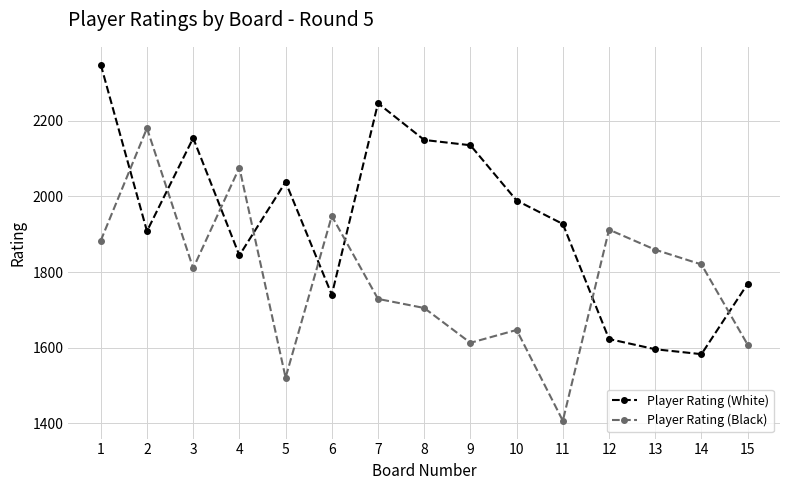

The Player Rating (Black) series shows 412 at 7. True or false?

False